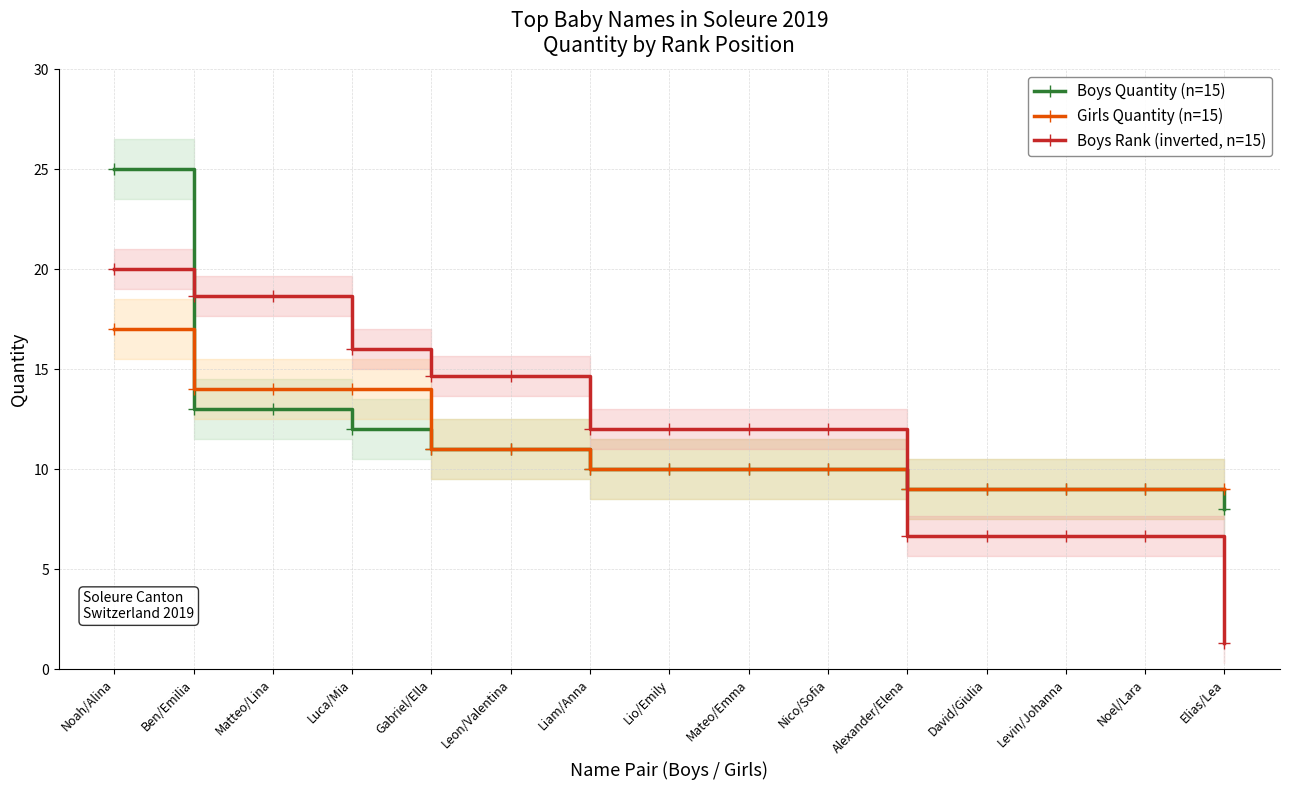

At how many categories does at least one series exceed 12?

6